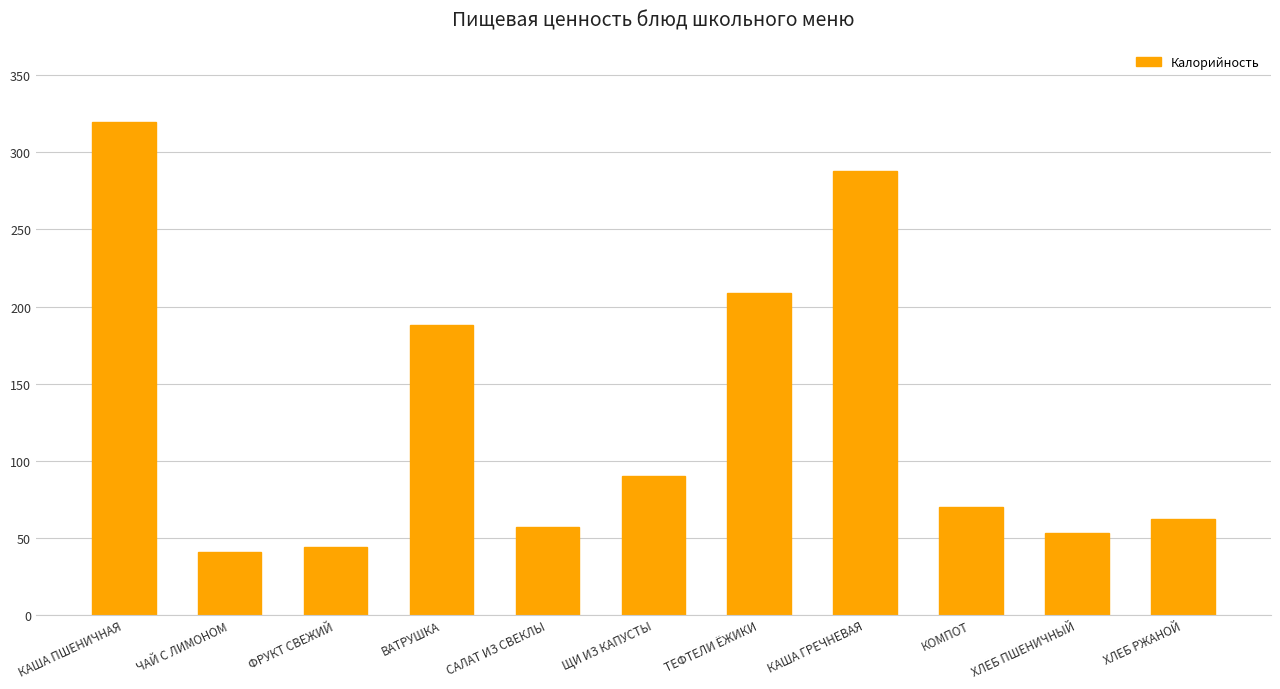

How many bars are there in total?

11